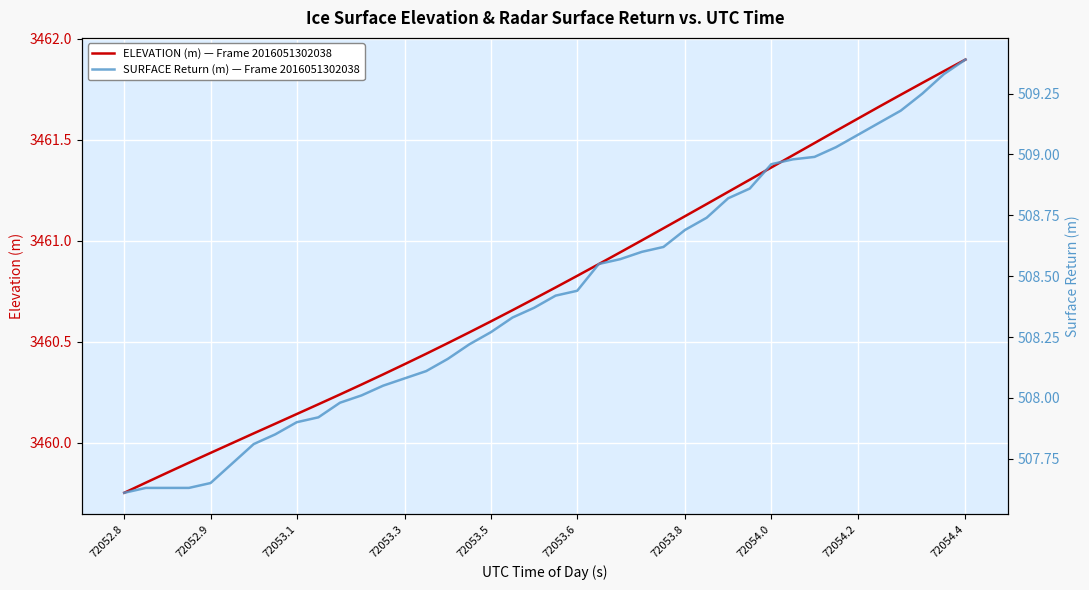

Is it true that SURFACE Return (m) — Frame 2016051302038 equals 272.7 at 11?

False